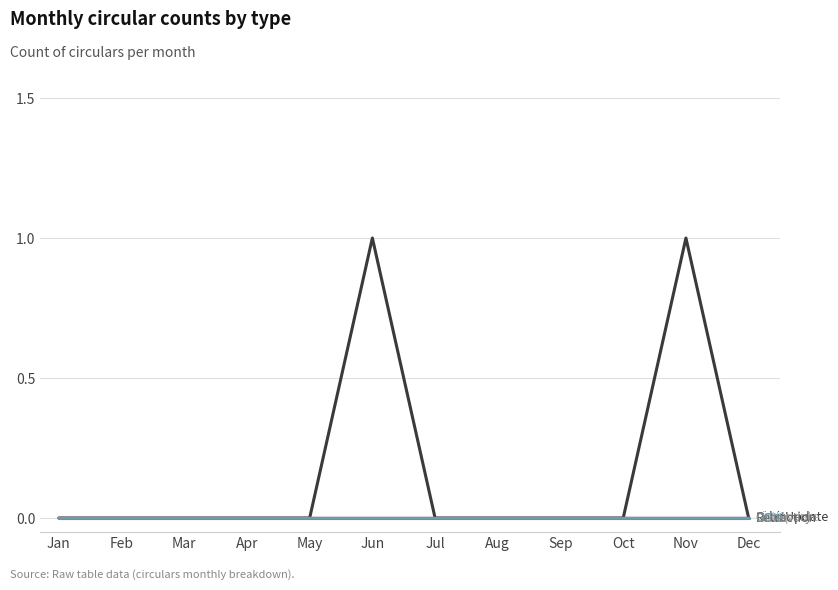

Reading left to right, extract all data points from this chart.

OrbitUpdate: Jan=0	Feb=0	Mar=0	Apr=0	May=0	Jun=1	Jul=0	Aug=0	Sep=0	Oct=0	Nov=1	Dec=0
Discovery: Jan=0	Feb=0	Mar=0	Apr=0	May=0	Jun=0	Jul=0	Aug=0	Sep=0	Oct=0	Nov=0	Dec=0
DOU: Jan=0	Feb=0	Mar=0	Apr=0	May=0	Jun=0	Jul=0	Aug=0	Sep=0	Oct=0	Nov=0	Dec=0
ListUpdate: Jan=0	Feb=0	Mar=0	Apr=0	May=0	Jun=0	Jul=0	Aug=0	Sep=0	Oct=0	Nov=0	Dec=0
Retraction: Jan=0	Feb=0	Mar=0	Apr=0	May=0	Jun=0	Jul=0	Aug=0	Sep=0	Oct=0	Nov=0	Dec=0
Other: Jan=0	Feb=0	Mar=0	Apr=0	May=0	Jun=0	Jul=0	Aug=0	Sep=0	Oct=0	Nov=0	Dec=0